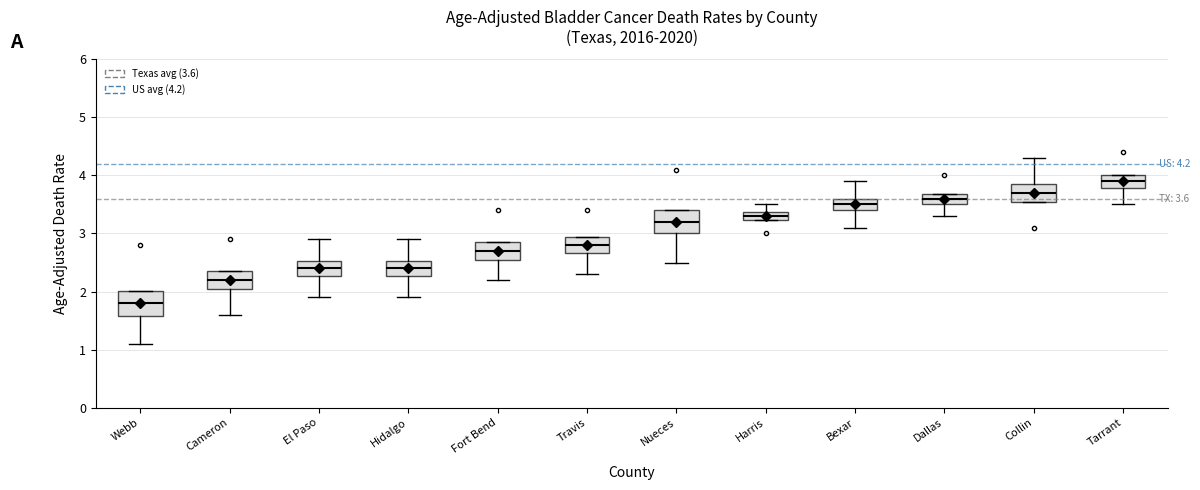

Which box's median line is the highest?

Tarrant